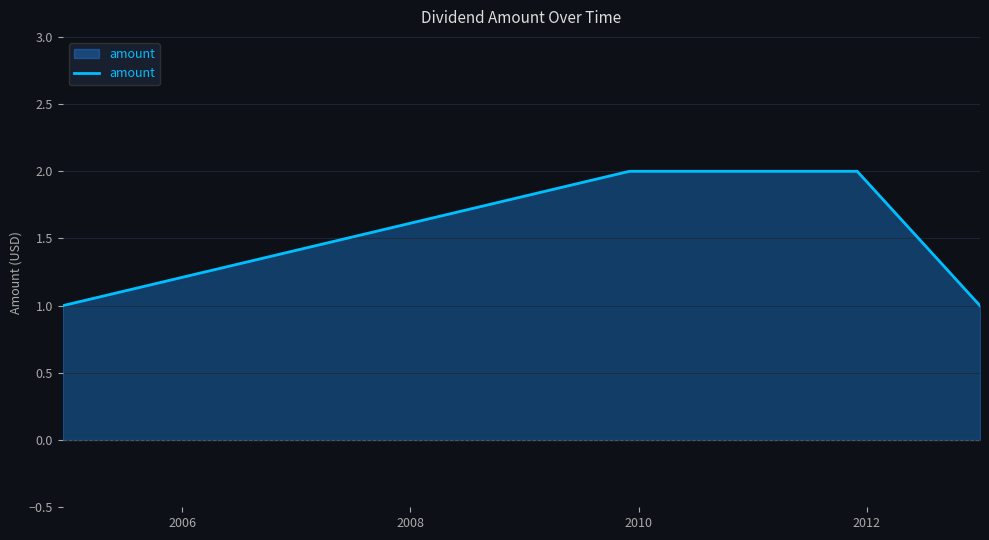

Reading right to left, extract all data points from this chart.

1	2	2	1